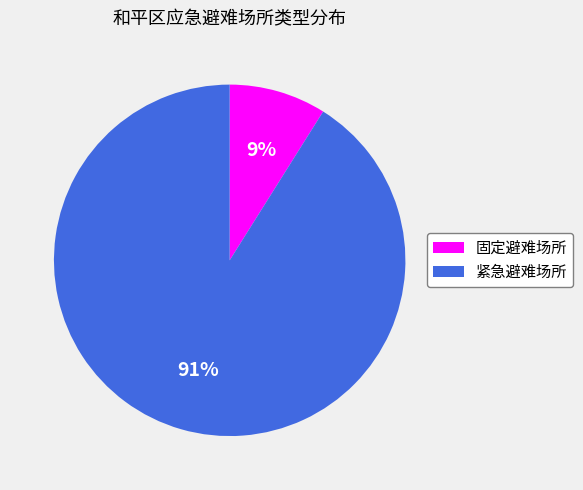

Approximately how many times larger is the value at 固定避难场所 compared to 紧急避难场所?

0.1